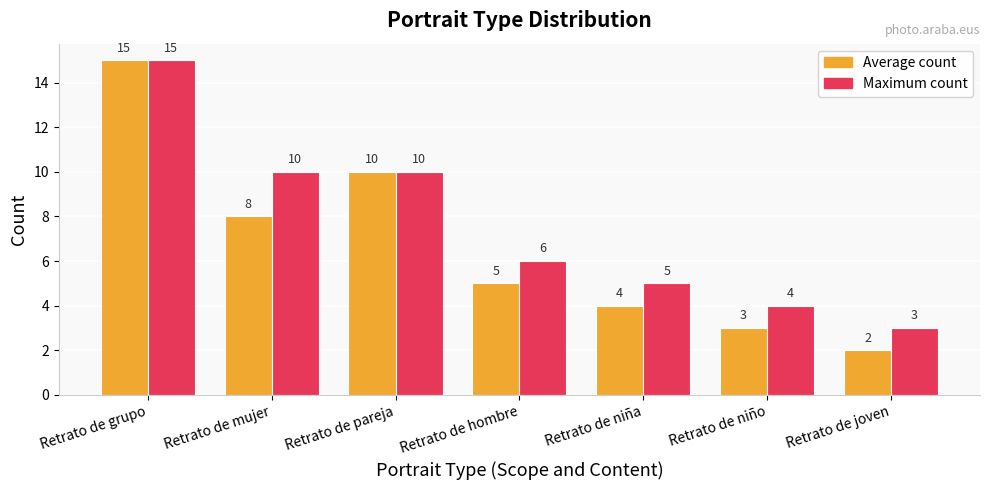

How many data points in Average count are less than 5?

3